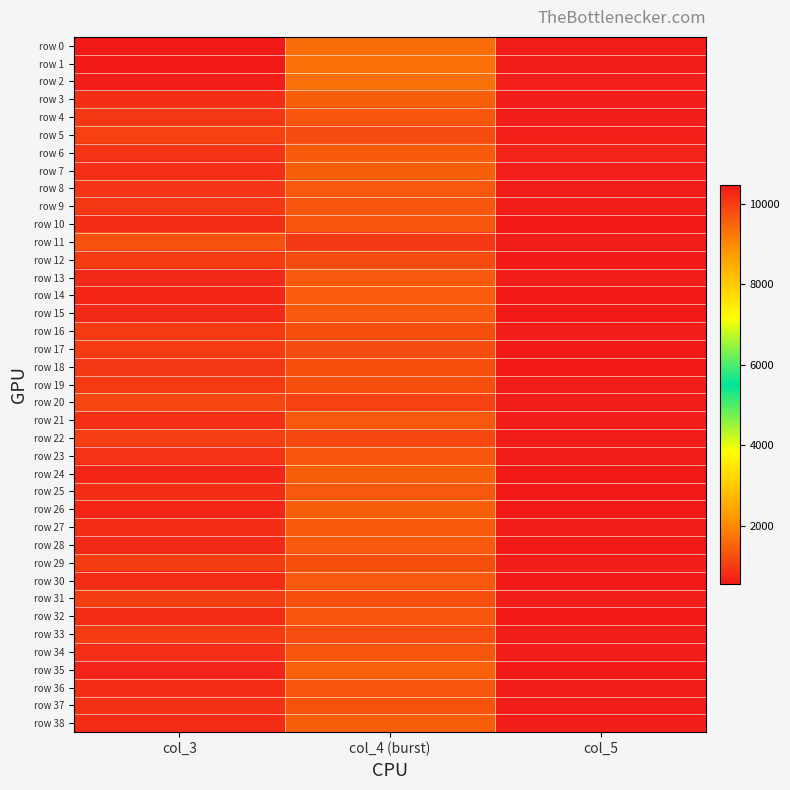

At which category is the sum across all series the highest?

col_3